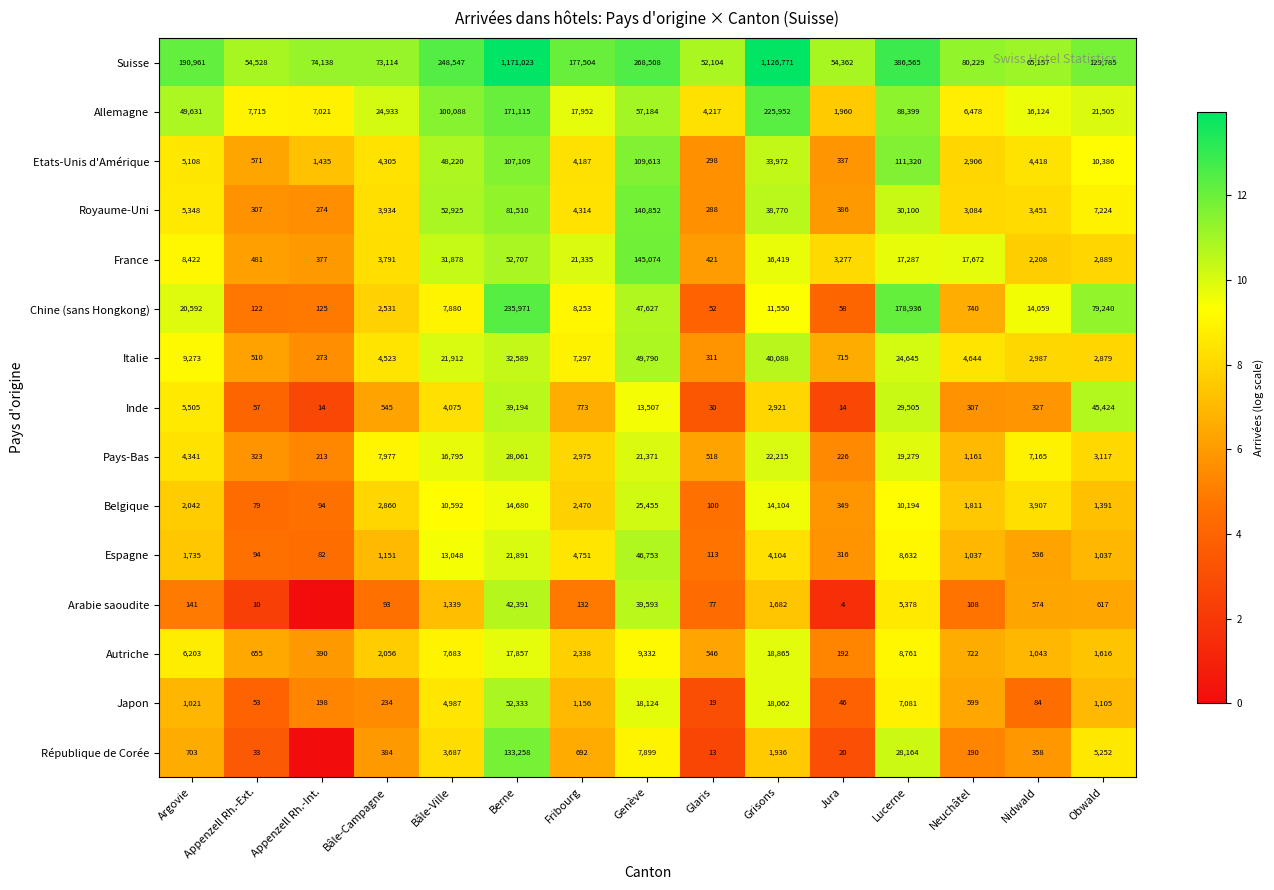

What is the highest value of the Inde series?

45424